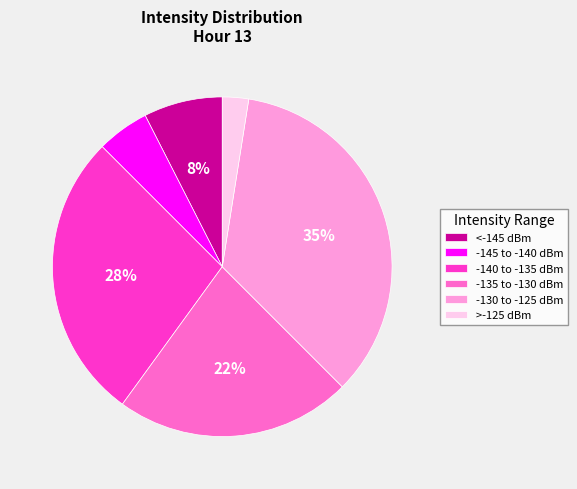

How many segments does this pie chart have?

6